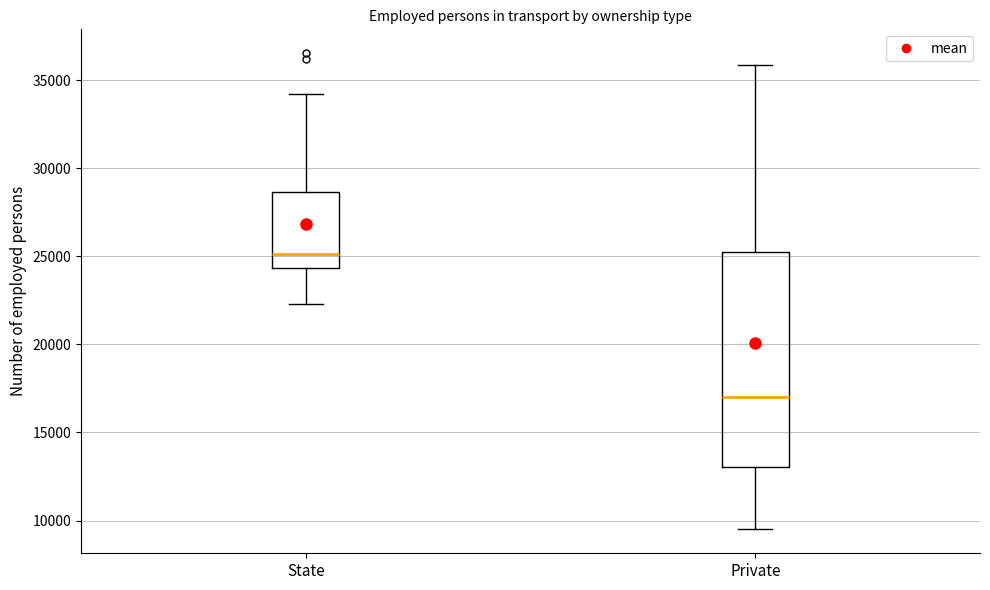

Reading left to right, read every box against the y-axis: the position of its median line, the range the box covers, and the ends of its whiskers. The values are not printed on the chart, so give them approximately, as read against the axis.

State: median 25000, box 24500 to 28500, whiskers 22500 to 34000
Private: median 17000, box 13000 to 25000, whiskers 9500 to 36000